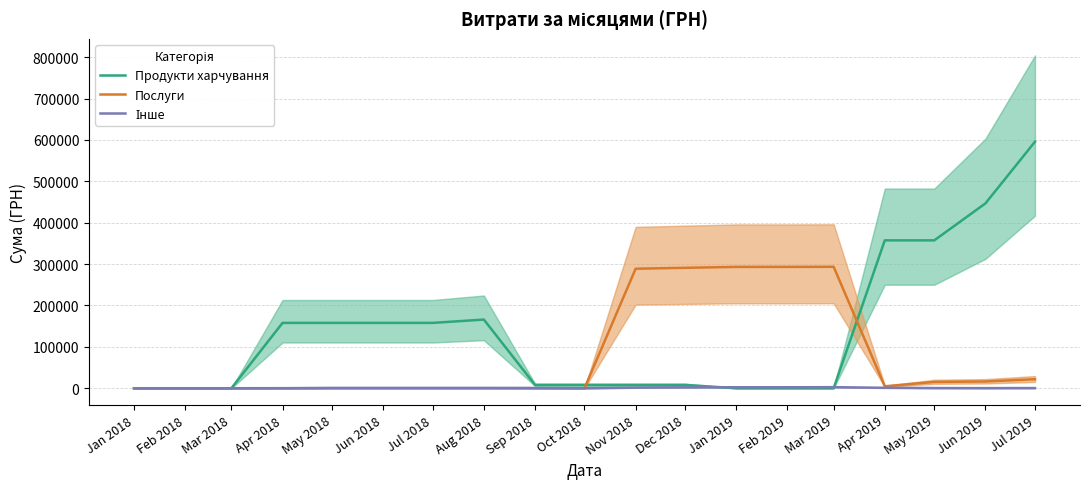

Is it true that Продукти харчування equals 357371.2 at May 2019?

True